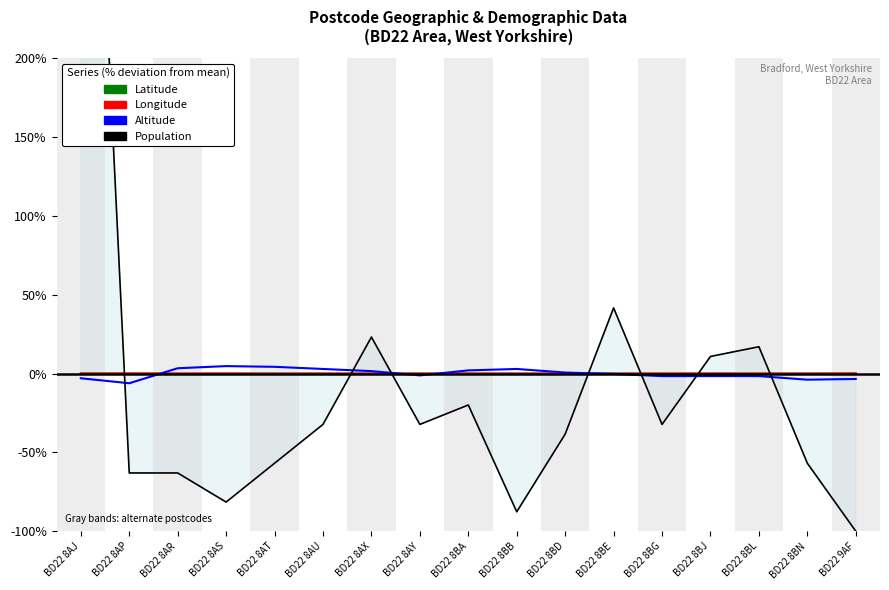

What is the spread (max minus min) of values at BD22 8BB?

90.6